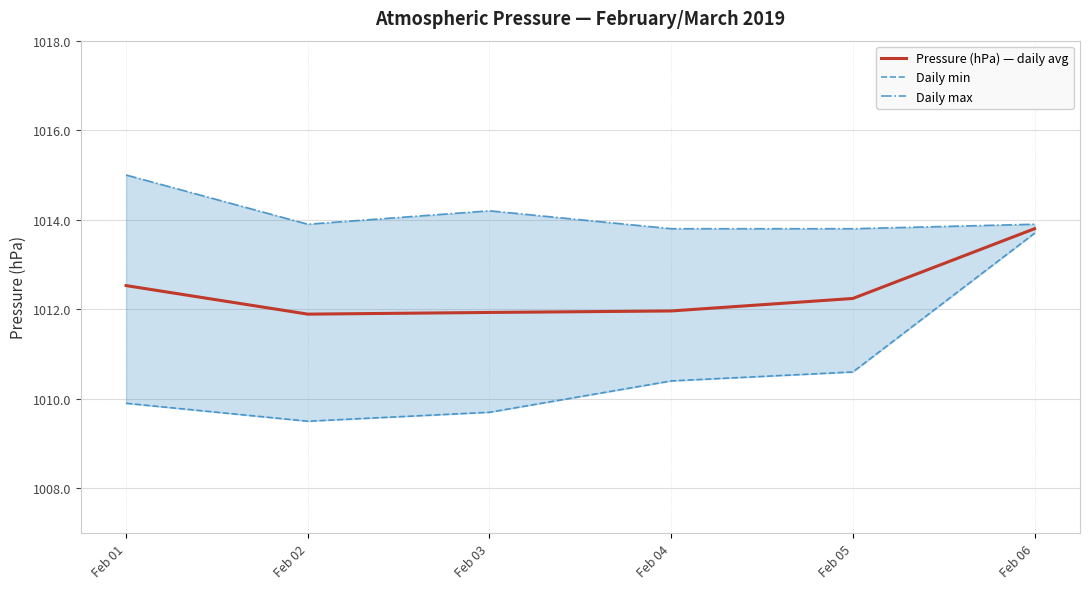

True or false: Daily min and Daily max cross at least once.

False